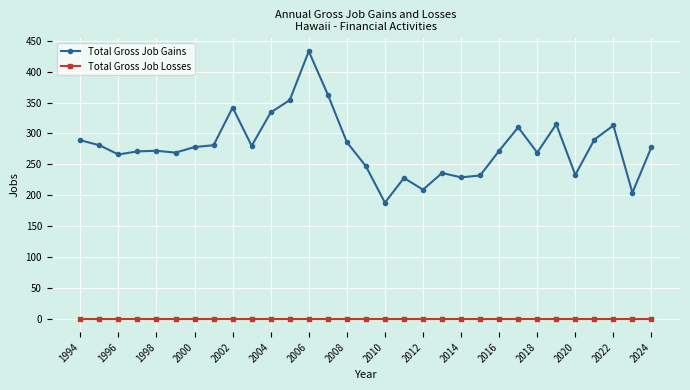

Rank the series by their maximum value, from lowest to highest.

Total Gross Job Losses, Total Gross Job Gains